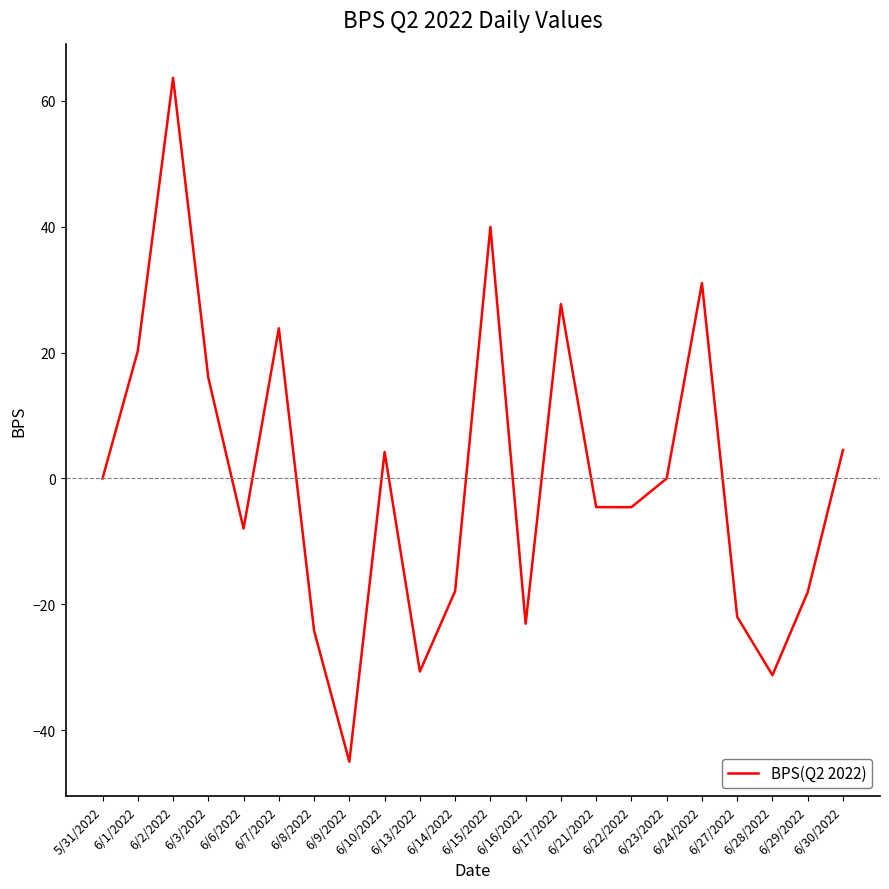

What is the smallest value displayed?

-45.0